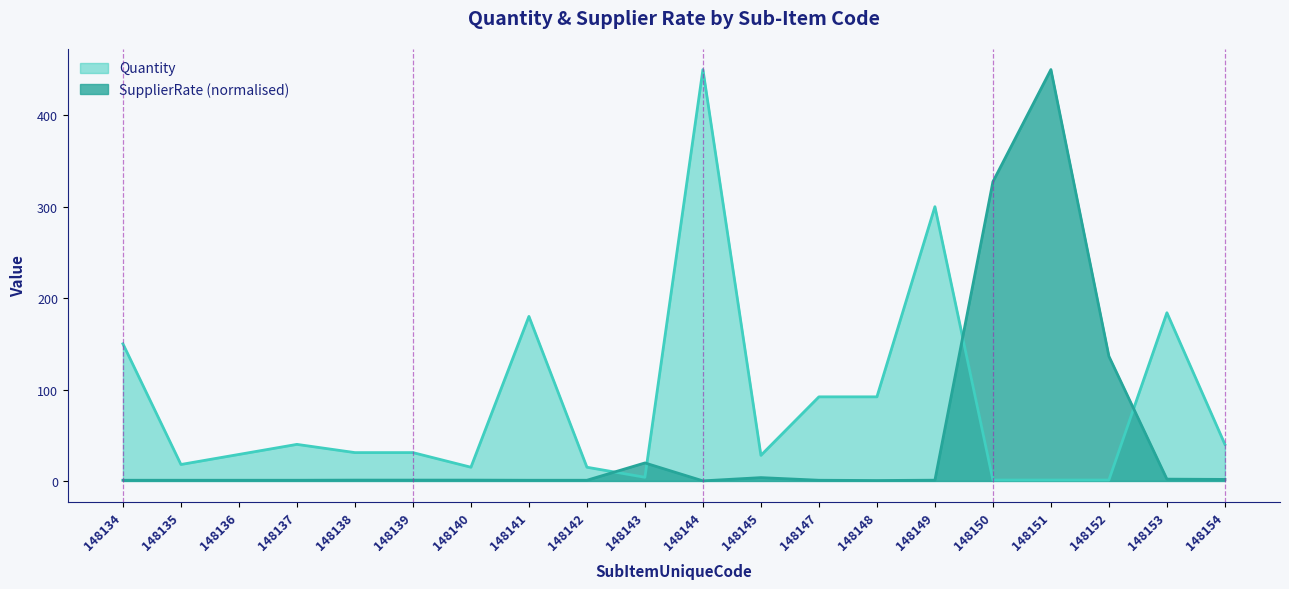

What is the lowest value of the SupplierRate series?

0.1